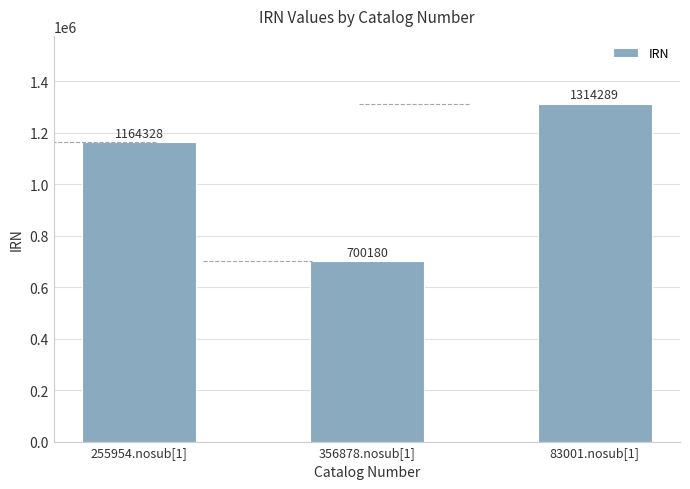

At which label is the value closest to 1007234?

255954.nosub[1]